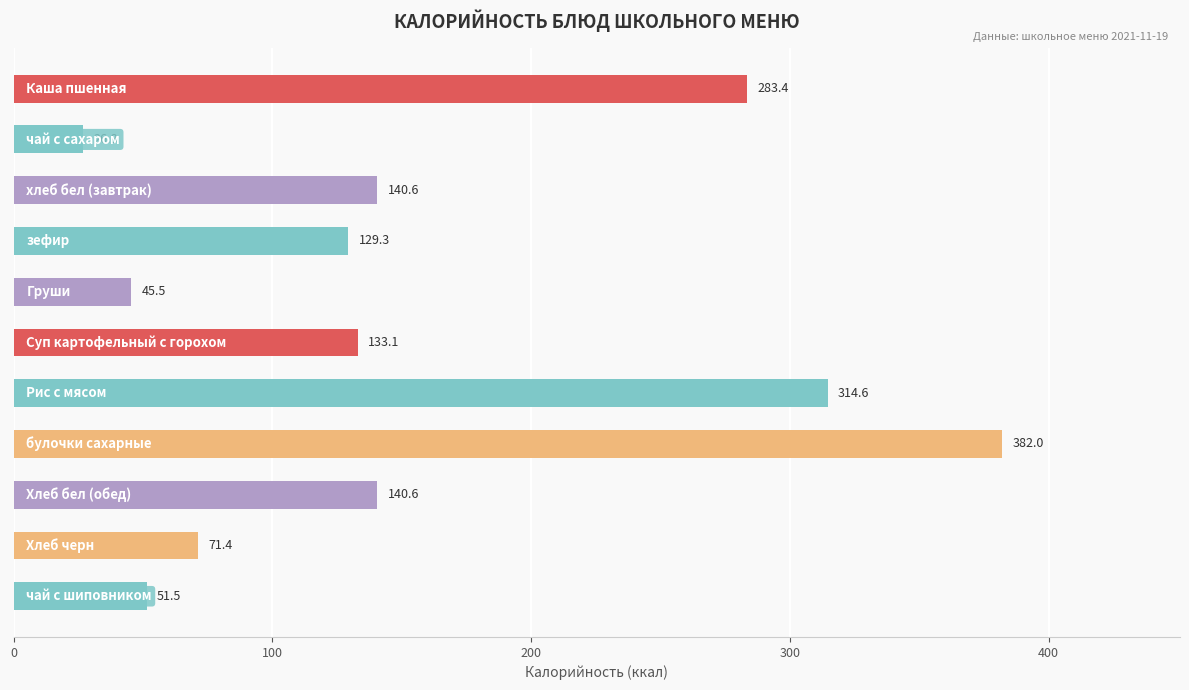

What is the greatest value displayed?

382.0